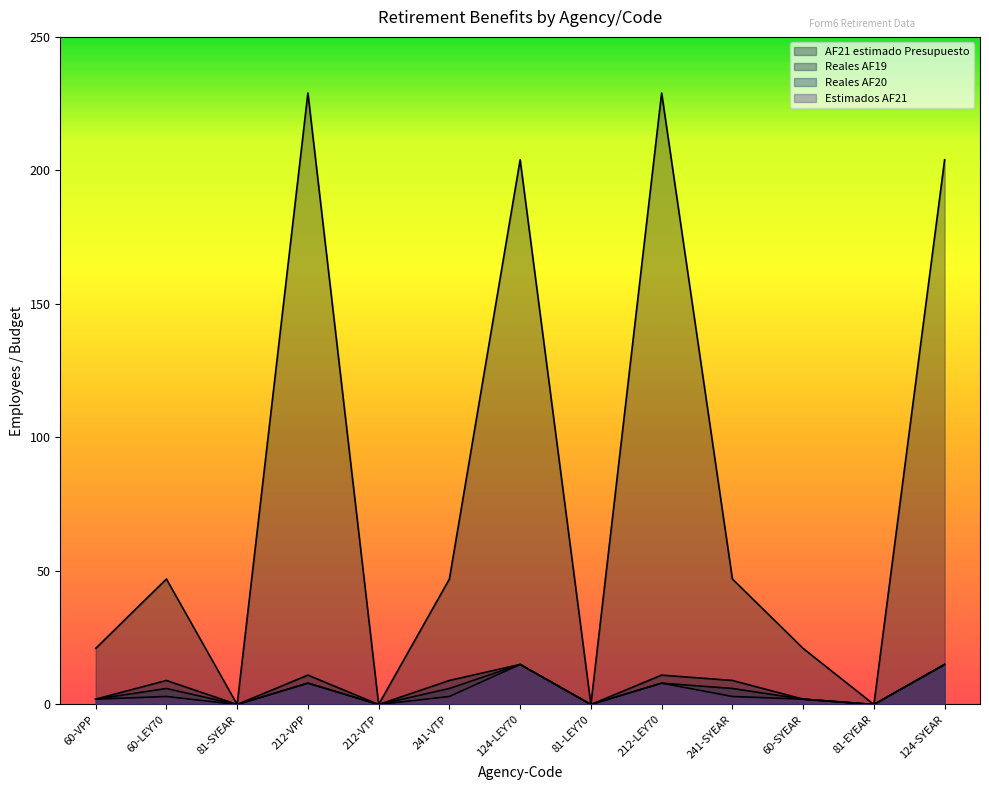

Reading left to right, extract all data points from this chart.

AF21 estimado Presupuesto: 60-VPP=21	60-LEY70=47	81-SYEAR=0	212-VPP=229	212-VTP=0	241-VTP=47	124-LEY70=204	81-LEY70=0	212-LEY70=229	241-SYEAR=47	60-SYEAR=21	81-EYEAR=0	124-SYEAR=204
Reales AF19: 60-VPP=2	60-LEY70=9	81-SYEAR=0	212-VPP=11	212-VTP=0	241-VTP=9	124-LEY70=15	81-LEY70=0	212-LEY70=11	241-SYEAR=9	60-SYEAR=2	81-EYEAR=0	124-SYEAR=15
Reales AF20: 60-VPP=2	60-LEY70=6	81-SYEAR=0	212-VPP=8	212-VTP=0	241-VTP=6	124-LEY70=15	81-LEY70=0	212-LEY70=8	241-SYEAR=6	60-SYEAR=2	81-EYEAR=0	124-SYEAR=15
Estimados AF21: 60-VPP=2	60-LEY70=3	81-SYEAR=0	212-VPP=8	212-VTP=0	241-VTP=3	124-LEY70=15	81-LEY70=0	212-LEY70=8	241-SYEAR=3	60-SYEAR=2	81-EYEAR=0	124-SYEAR=15